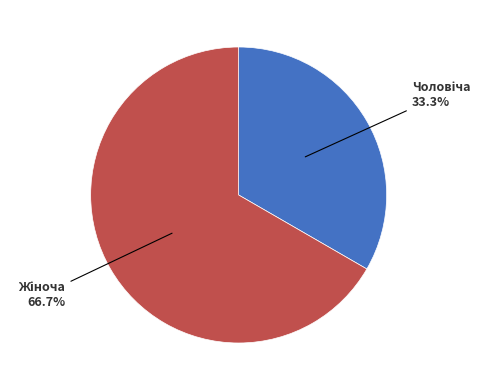

Is there any slice that represents more than half of the pie?

Yes